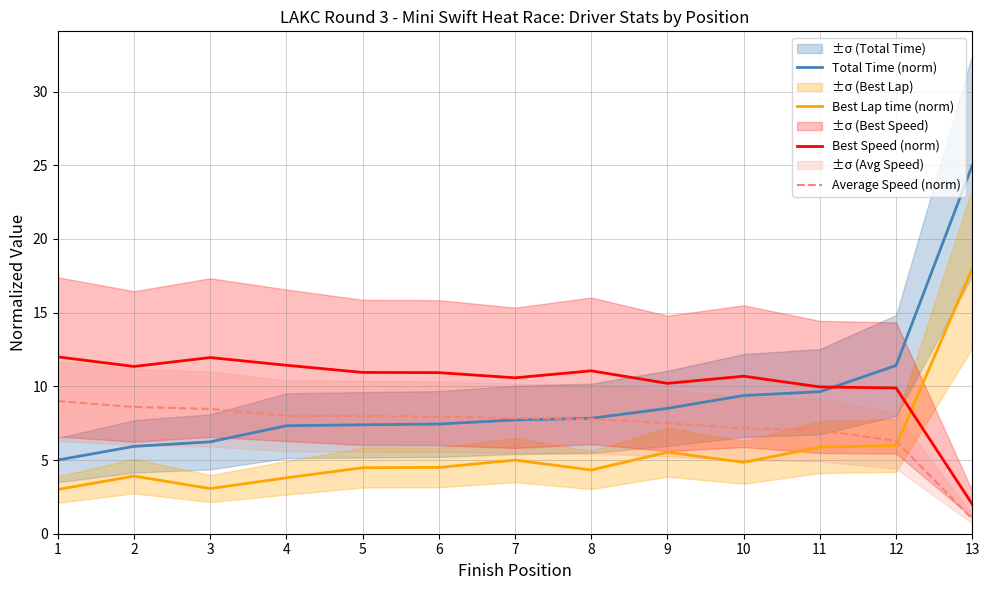

Reading right to left, what are all the values shown in this chart?

Total Time (norm): 25.0	11.4	9.6	9.4	8.5	7.8	7.7	7.4	7.4	7.3	6.2	5.9	5.0
Best Lap time (norm): 18.0	6.0	5.9	4.8	5.5	4.3	5.0	4.5	4.5	3.8	3.1	3.9	3.0
Best Speed (norm): 2.0	9.9	10.0	10.7	10.2	11.1	10.6	10.9	10.9	11.4	12.0	11.3	12.0
Average Speed (norm): 1.0	6.3	7.0	7.1	7.5	7.8	7.8	8.0	8.0	8.0	8.5	8.6	9.0